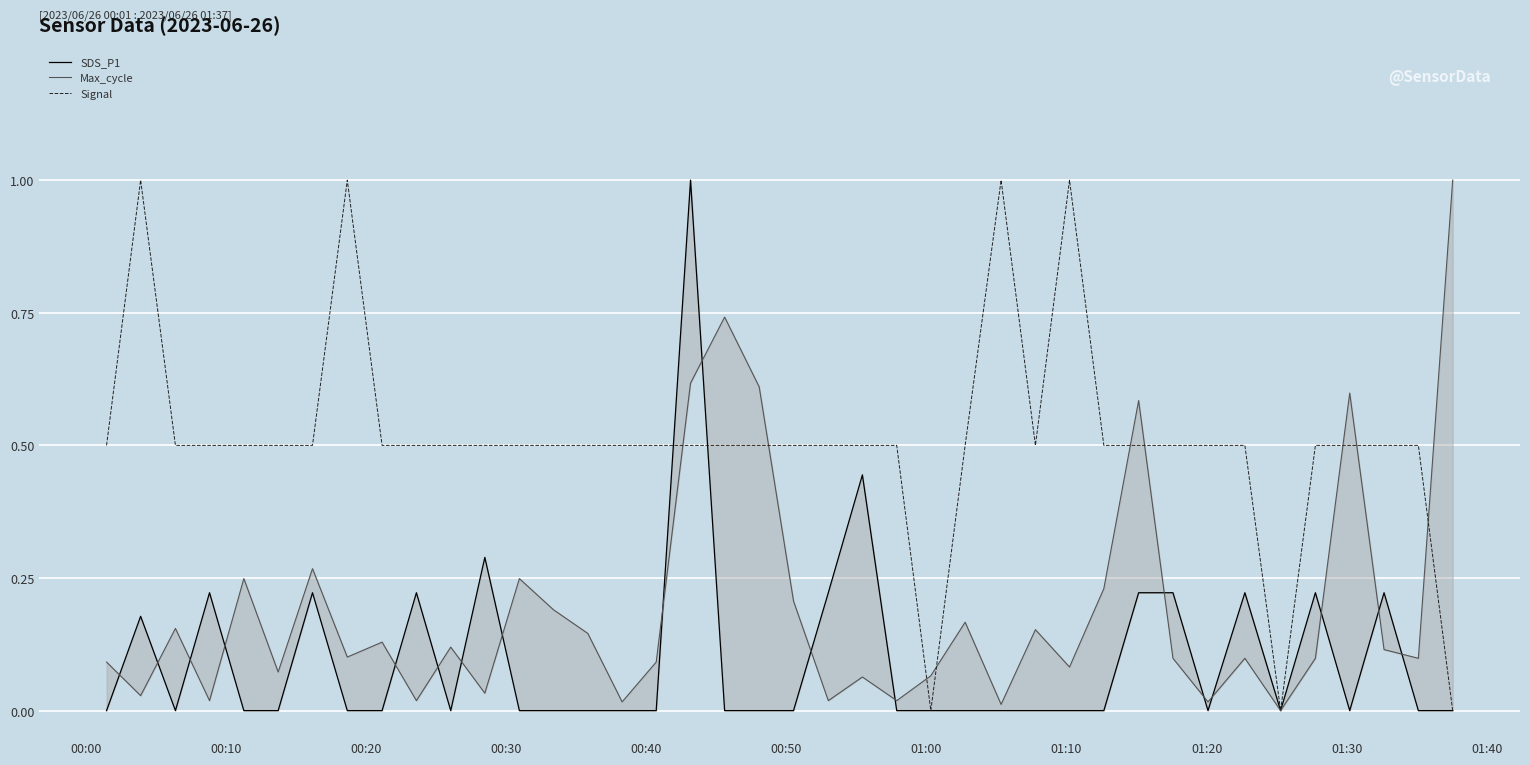

What is the highest value of the Signal series?

1.0